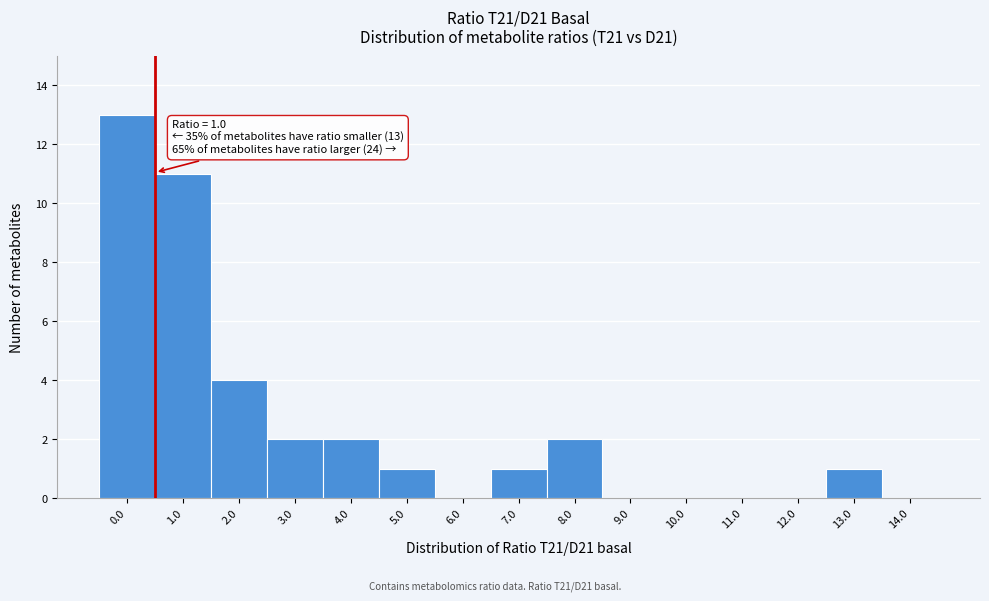

Reading left to right, transcribe all the data shown in this chart.

0.0=13	1.0=11	2.0=4	3.0=2	4.0=2	5.0=1	6.0=0	7.0=1	8.0=2	9.0=0	10.0=0	11.0=0	12.0=0	13.0=1	14.0=0